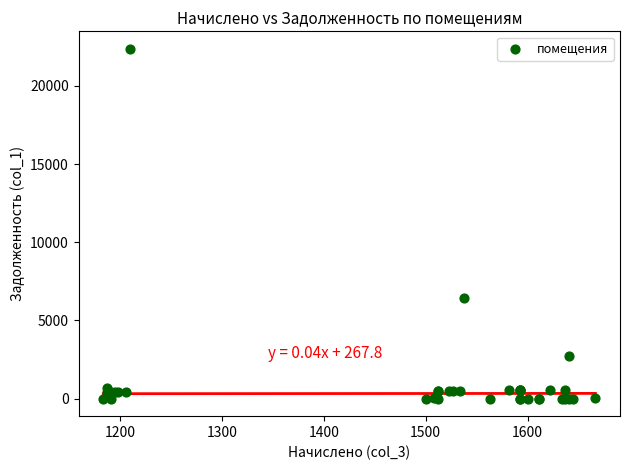

What Y value in the scatter plot is closest to 11188?

6467.1